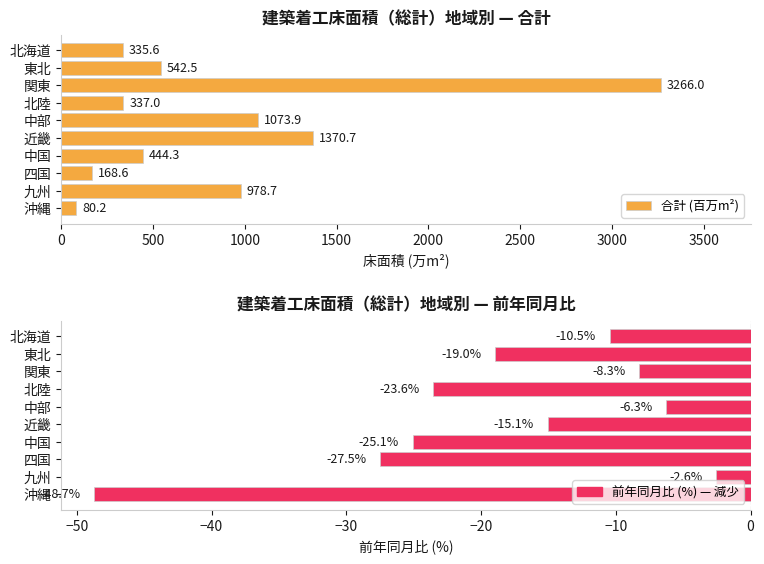

Rank the series by their maximum value, from lowest to highest.

前年同月比 (%), 合計 (百万m²)